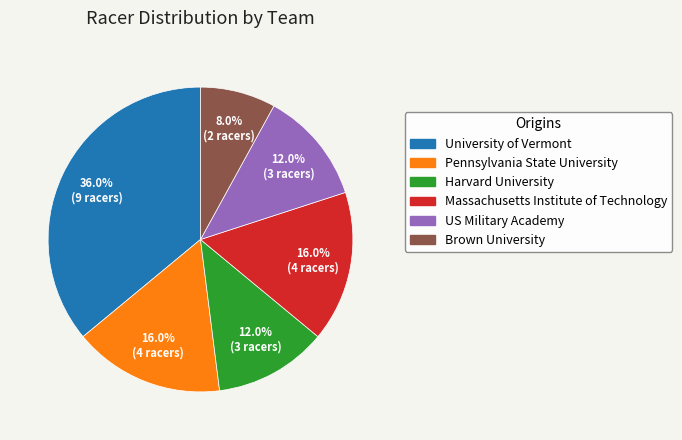

Does Pennsylvania State University represent more than half of the total?

No